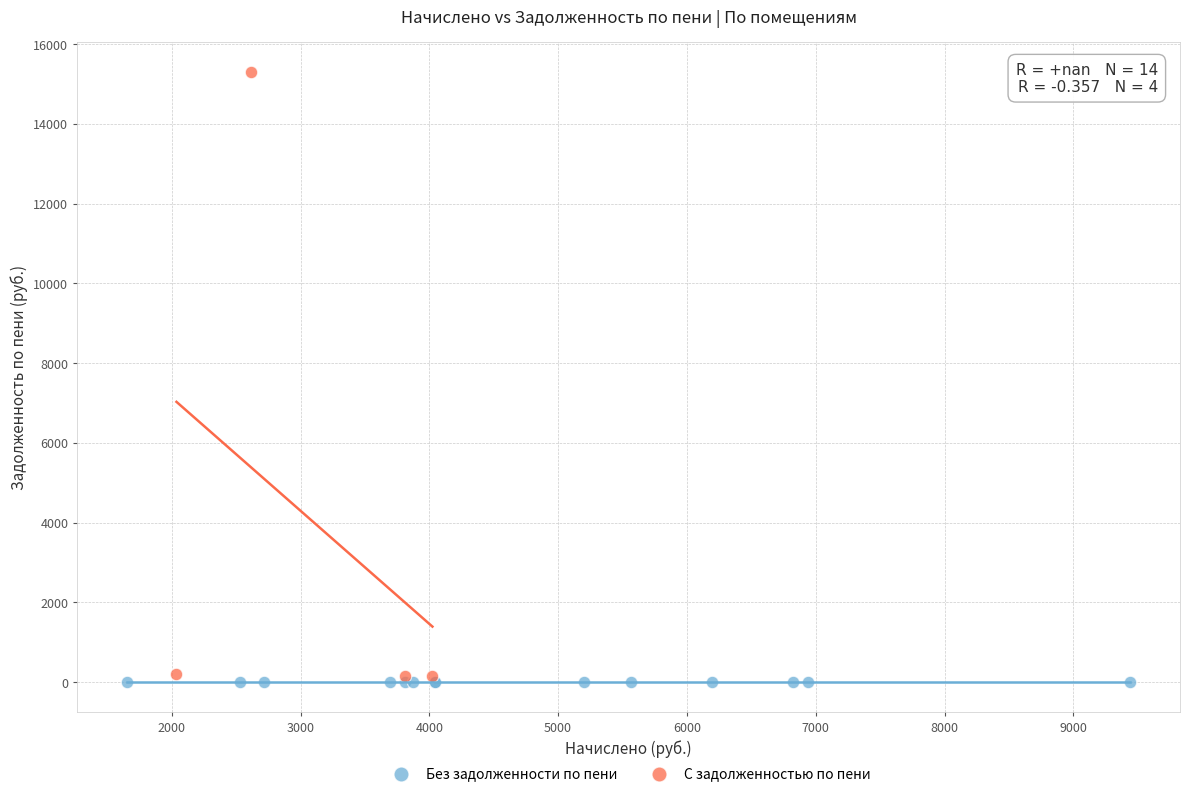

Which series contains the highest Y value?

С задолженностью по пени